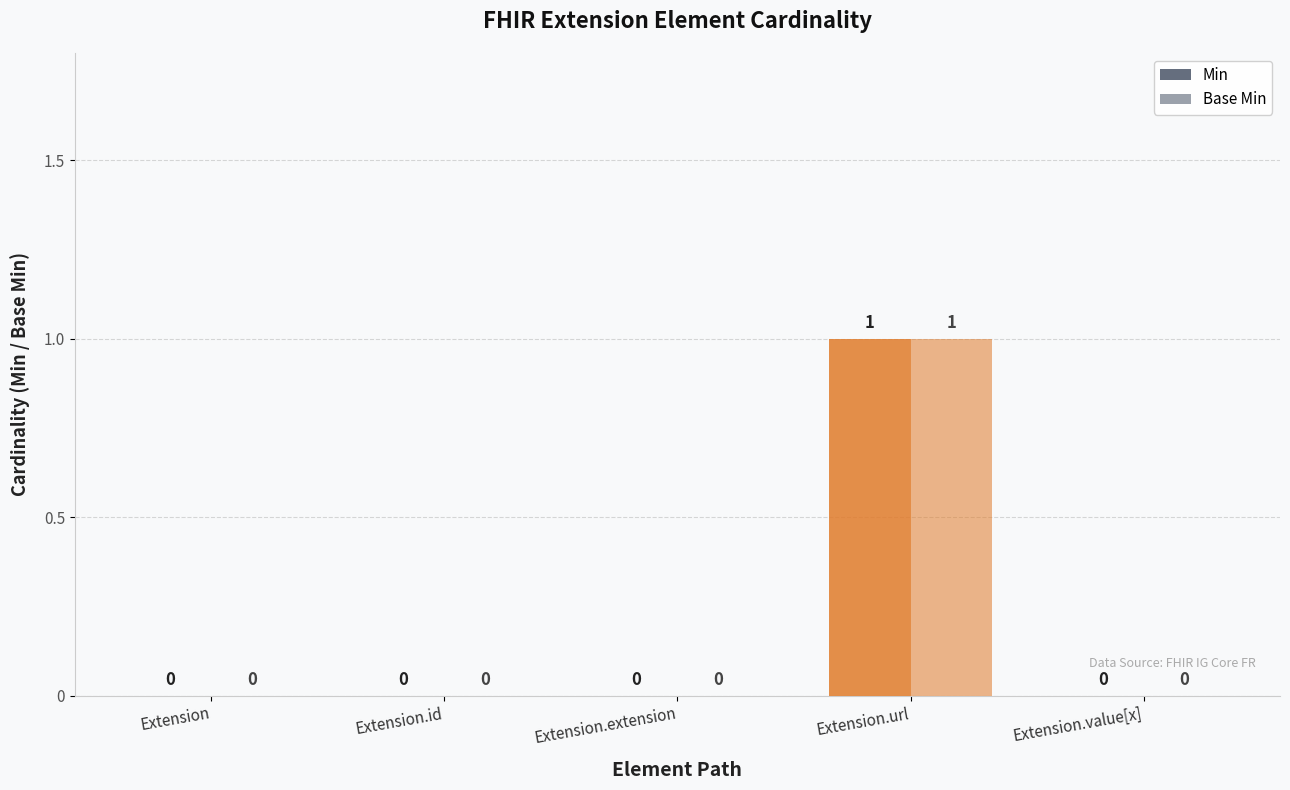

The Min series shows 1 at Extension.value[x]. True or false?

False